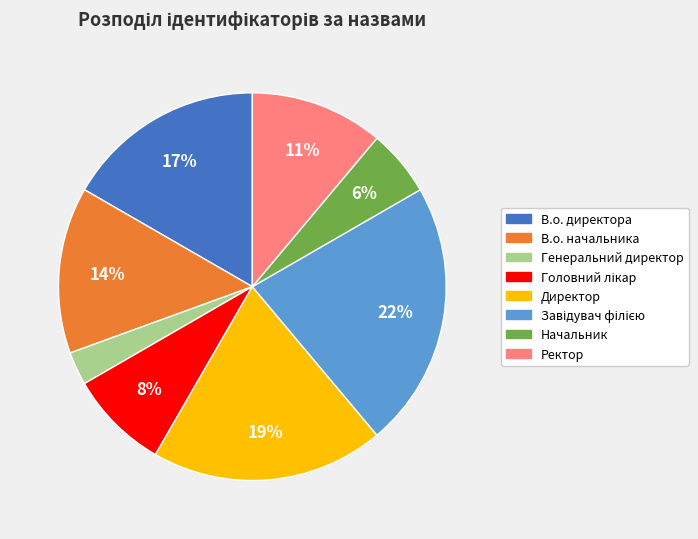

Does Директор represent more than half of the total?

No